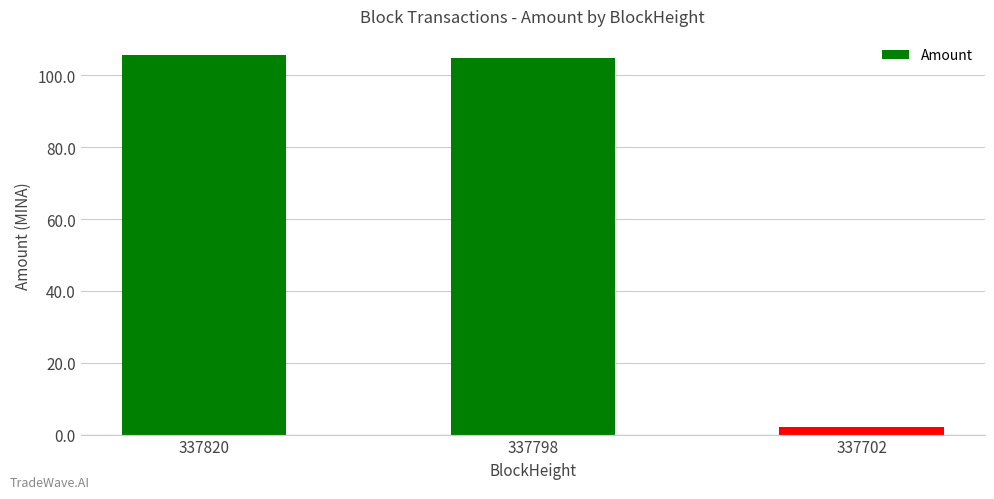

Is it true that the value at 337798 is 104.9?

True